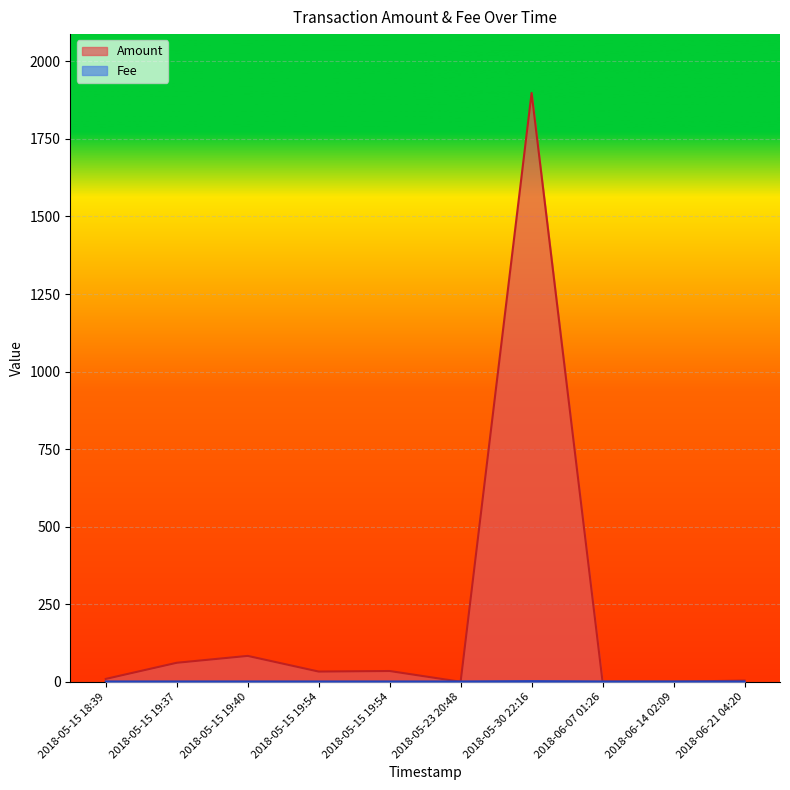

Which has a higher value, 2018-06-07 01:26 or 2018-06-14 02:09?

2018-06-07 01:26